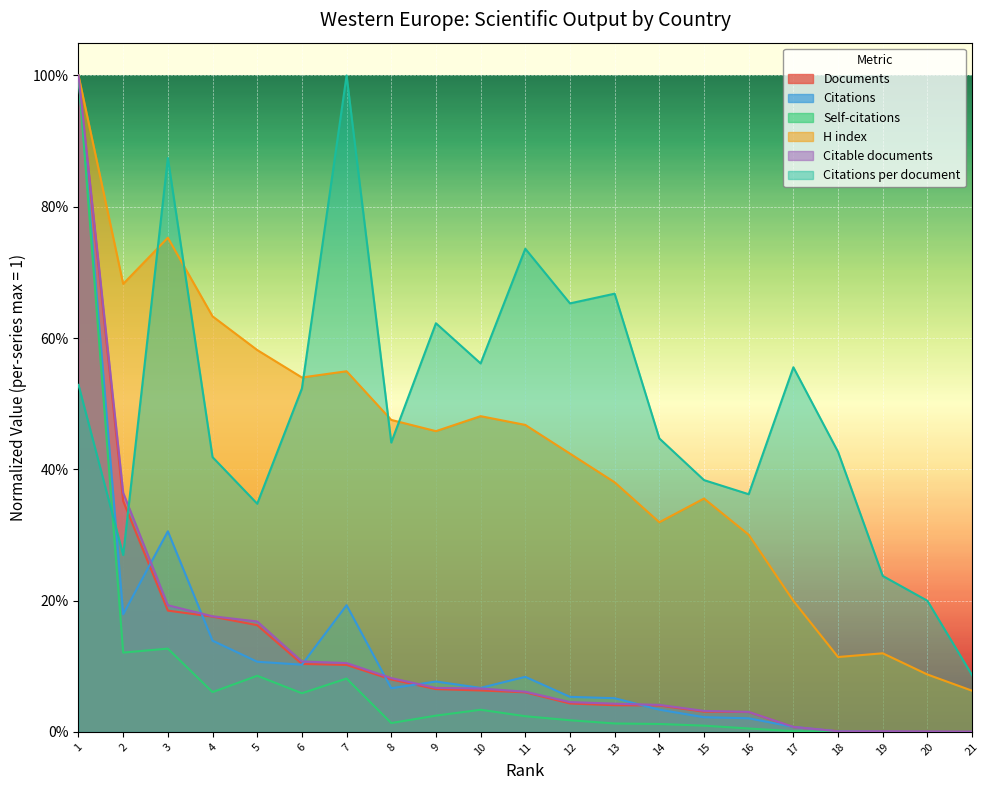

Reading right to left, extract all data points from this chart.

Documents: 0.0	0.0	0.0	0.0	0.0	0.0	0.0	0.0	0.0	0.0	0.1	0.1	0.1	0.1	0.1	0.1	0.2	0.2	0.2	0.4	1.0
Citable documents: 0.0	0.0	0.0	0.0	0.0	0.0	0.0	0.0	0.0	0.0	0.1	0.1	0.1	0.1	0.1	0.1	0.2	0.2	0.2	0.4	1.0
Citations: 0.0	0.0	0.0	0.0	0.0	0.0	0.0	0.0	0.1	0.1	0.1	0.1	0.1	0.1	0.2	0.1	0.1	0.1	0.3	0.2	1.0
Self-citations: 0.0	0.0	0.0	0.0	0.0	0.0	0.0	0.0	0.0	0.0	0.0	0.0	0.0	0.0	0.1	0.1	0.1	0.1	0.1	0.1	1.0
H index: 0.1	0.1	0.1	0.1	0.2	0.3	0.4	0.3	0.4	0.4	0.5	0.5	0.5	0.5	0.5	0.5	0.6	0.6	0.8	0.7	1.0
Citations per document: 0.1	0.2	0.2	0.4	0.6	0.4	0.4	0.4	0.7	0.7	0.7	0.6	0.6	0.4	1.0	0.5	0.3	0.4	0.9	0.3	0.5